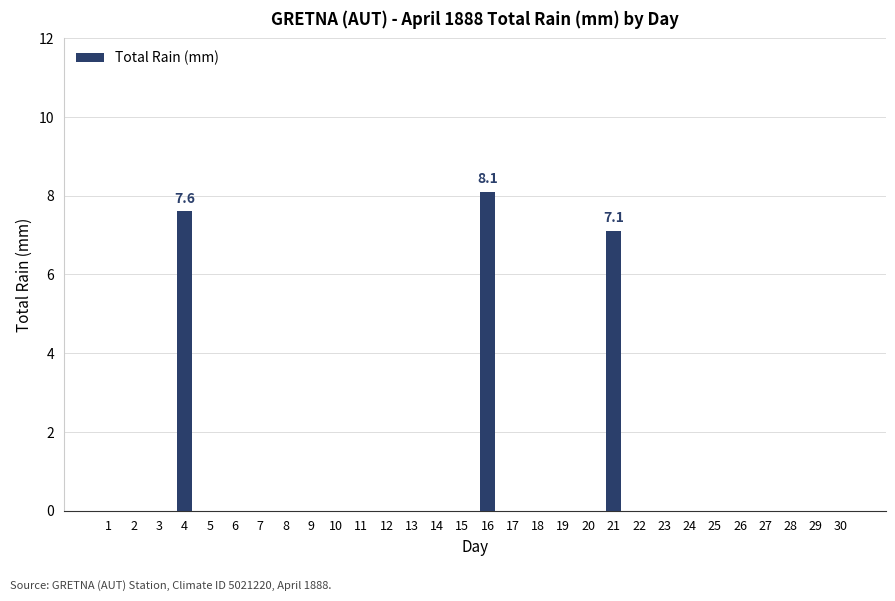

At which label is the value closest to 4?

21